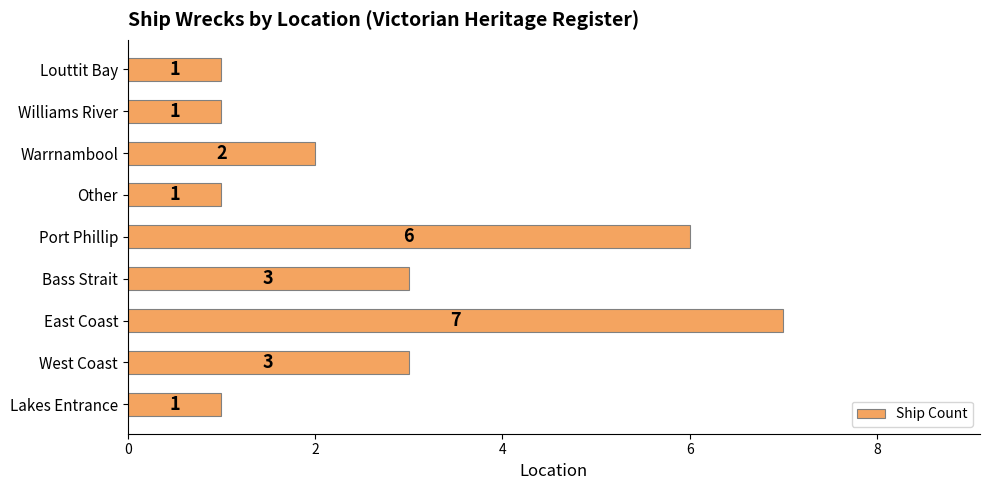

The value at Williams River is 2. True or false?

False